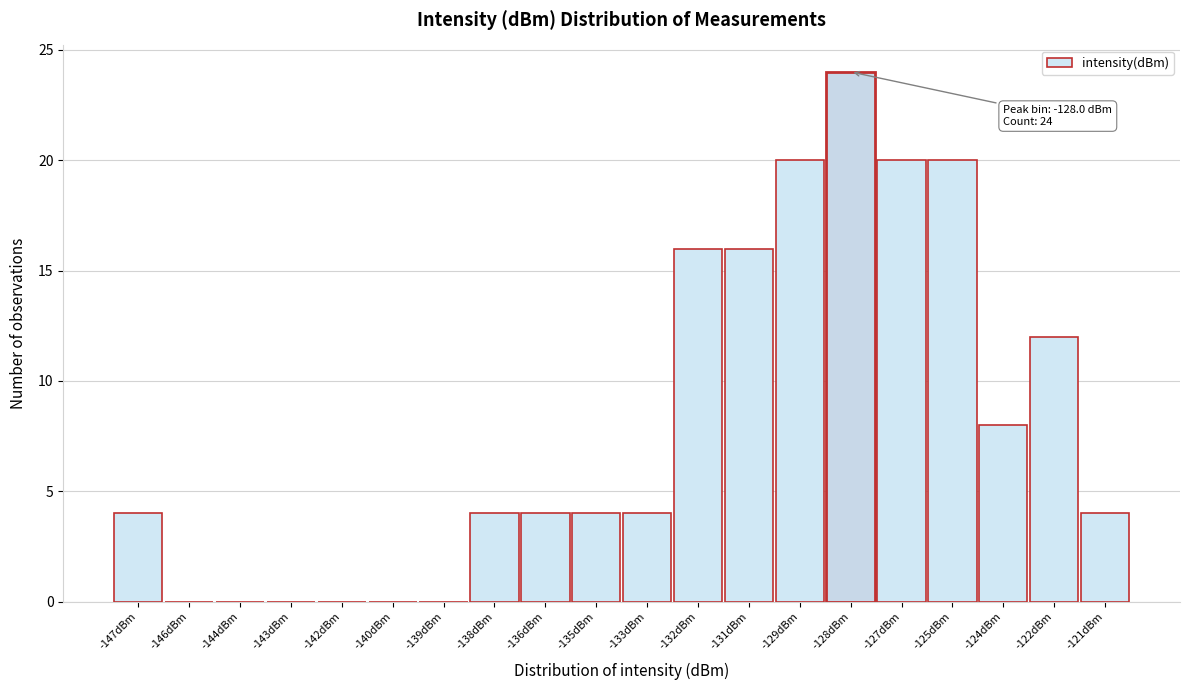

Reading left to right, what are all the values shown in this chart?

-147dBm=4	-146dBm=0	-144dBm=0	-143dBm=0	-142dBm=0	-140dBm=0	-139dBm=0	-138dBm=4	-136dBm=4	-135dBm=4	-133dBm=4	-132dBm=16	-131dBm=16	-129dBm=20	-128dBm=24	-127dBm=20	-125dBm=20	-124dBm=8	-122dBm=12	-121dBm=4